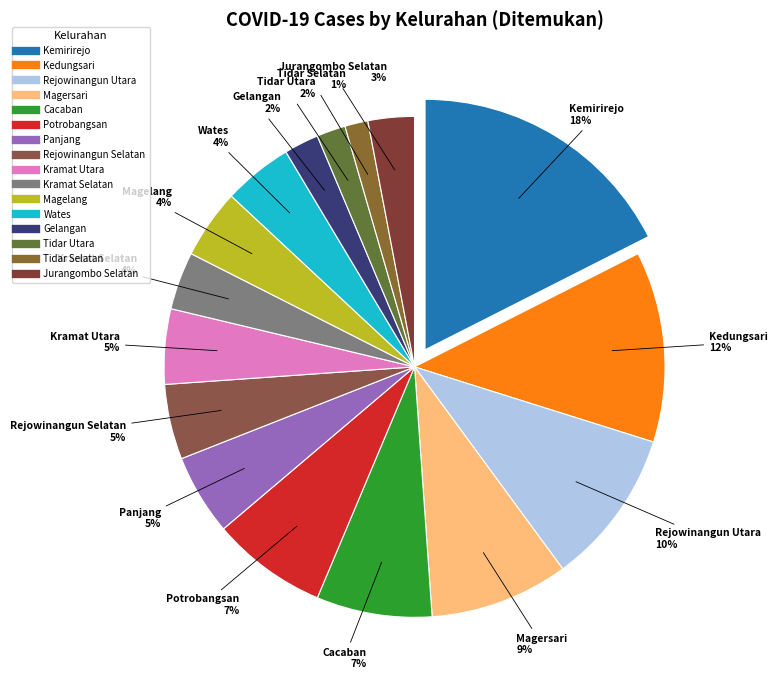

The Tidar Utara slice represents 2% of the pie. True or false?

True